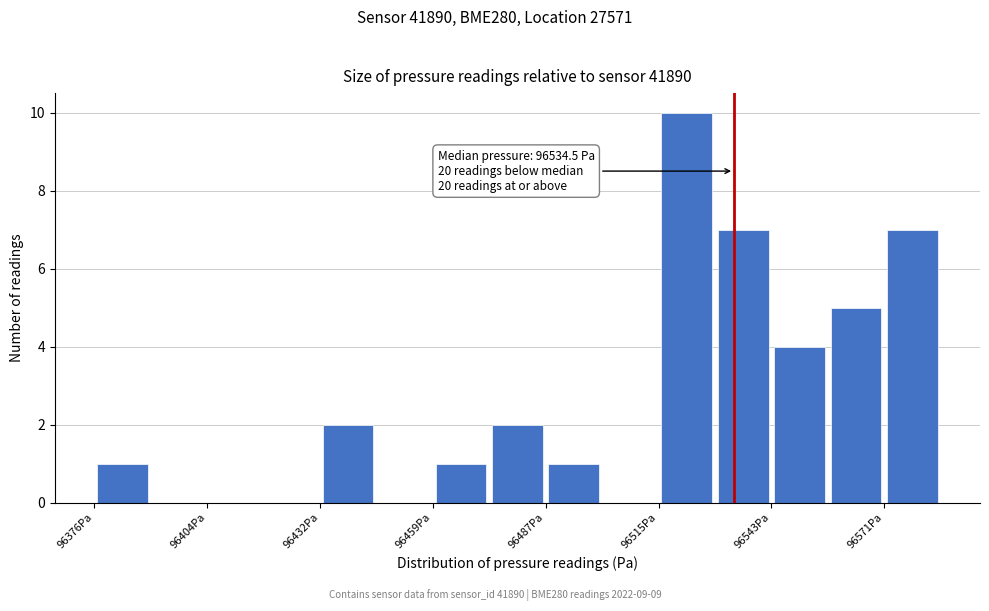

Around what value on the x-axis is the tallest bar? Give the approximate position of its centre, as read against the axis.

96525